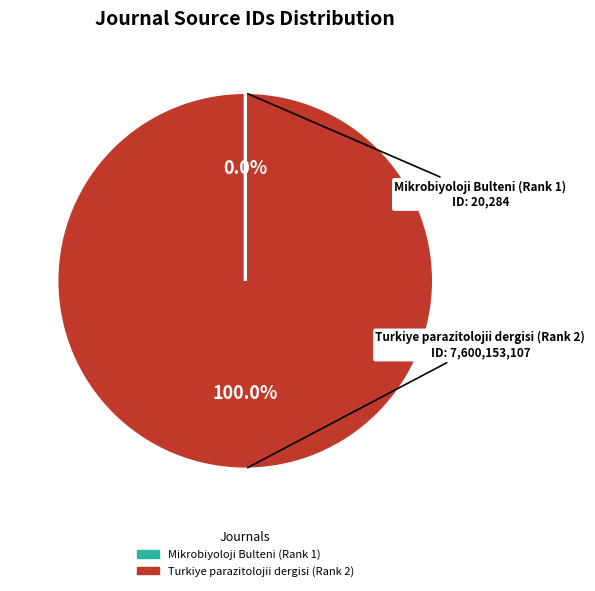

What is the largest slice in the pie chart?

Turkiye parazitolojii dergisi (Rank 2)